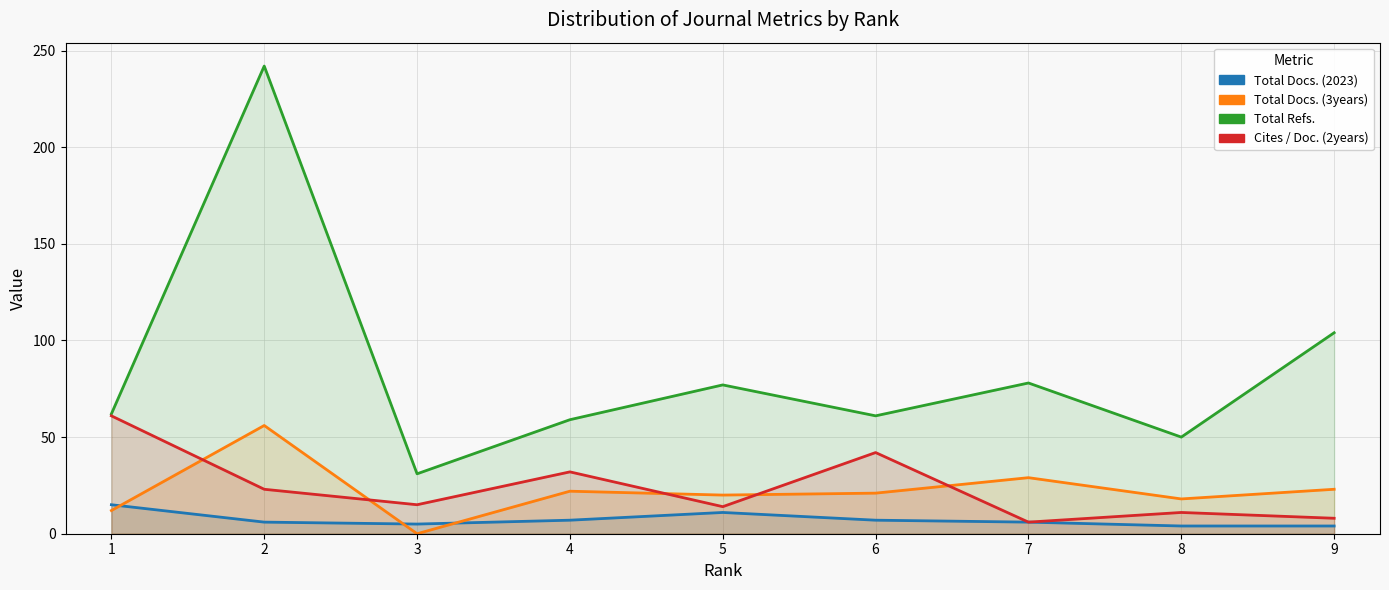

What is the value of the Total Refs. point at the 6th from the left?

61